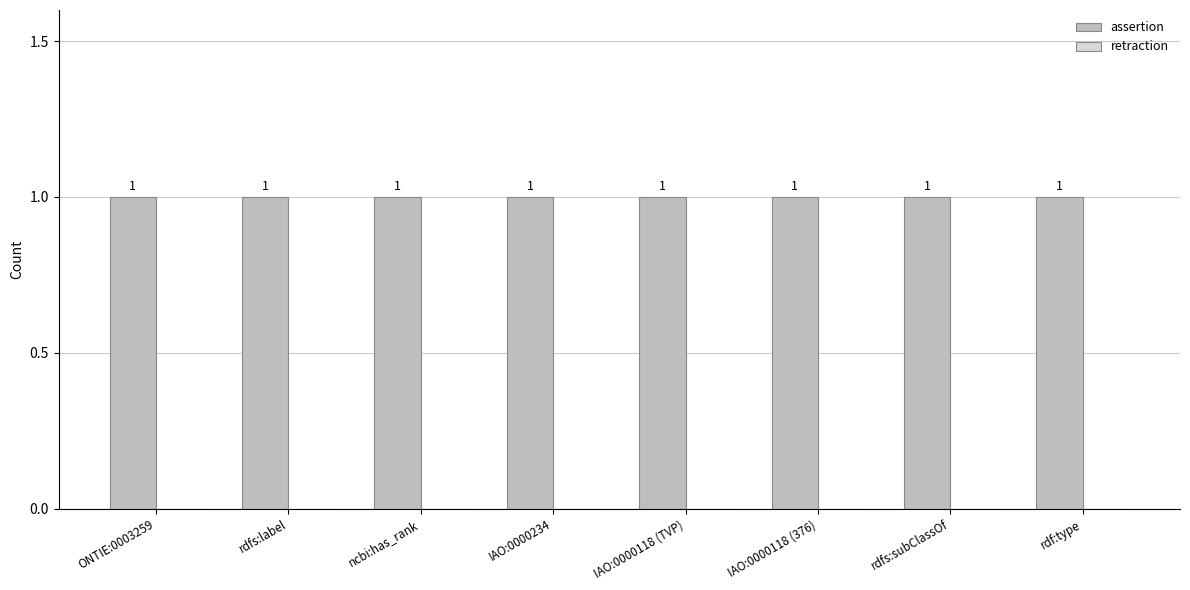

What is the label of the 3rd bar from the right?

IAO:0000118 (376)